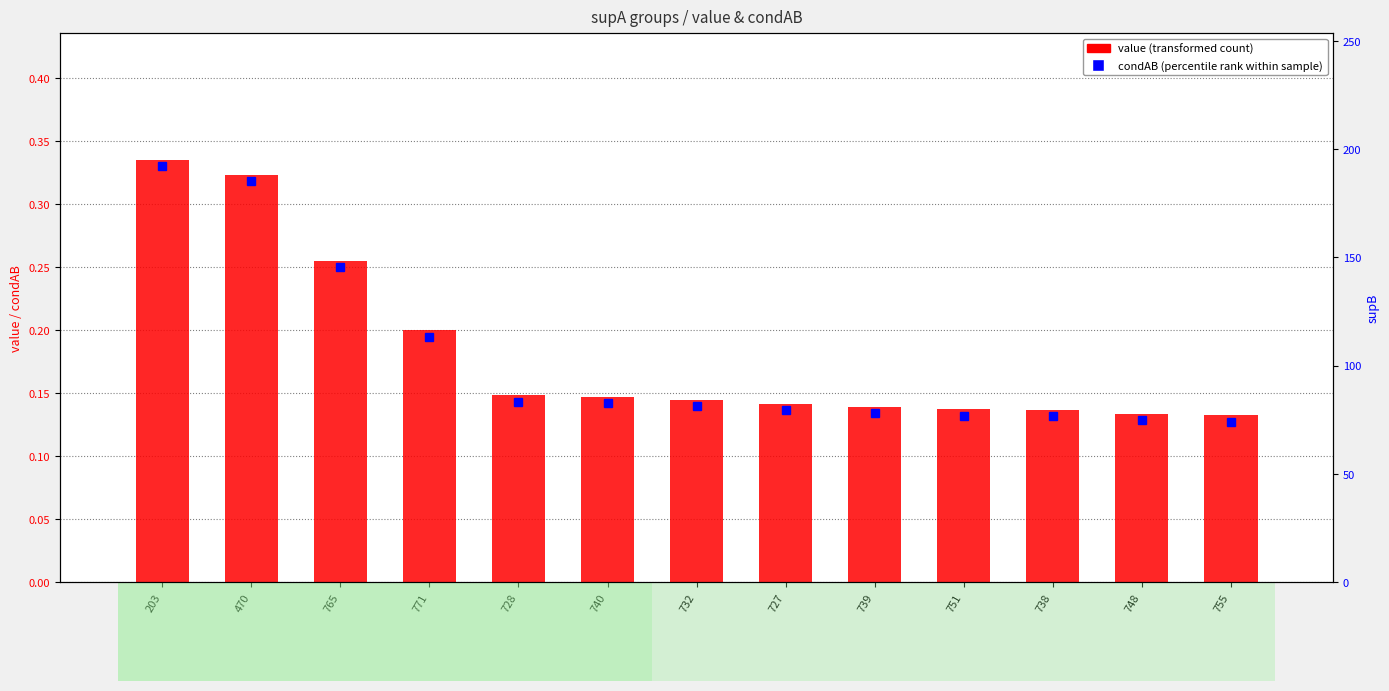

What is the sum of all values?

2.4